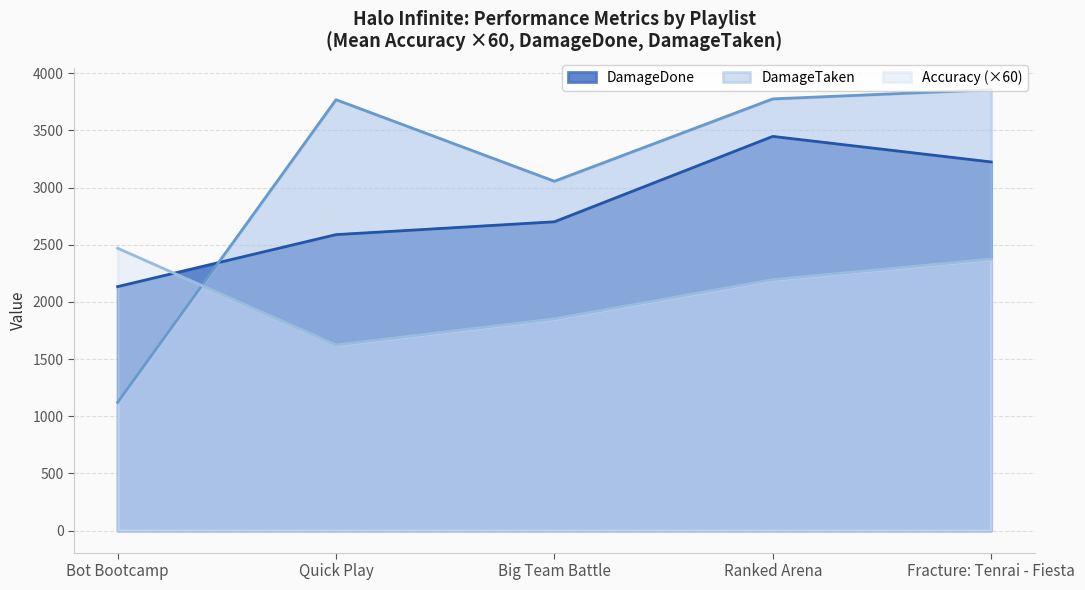

What is the spread (max minus min) of values at Big Team Battle?

1203.3